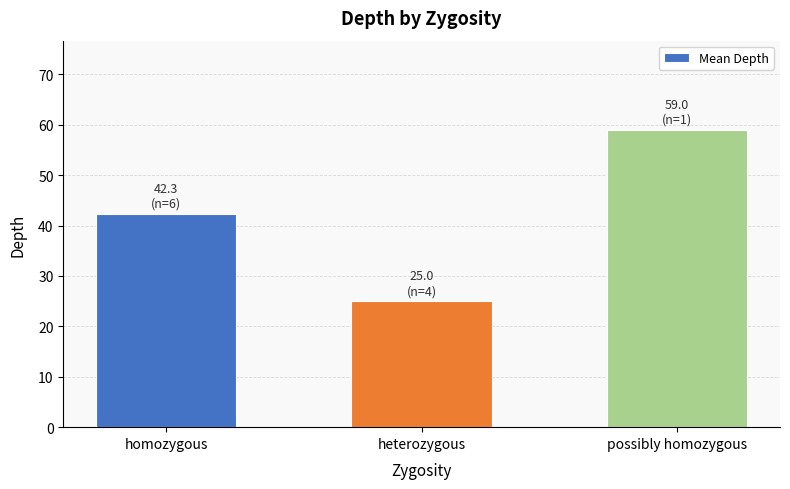

Does the chart contain any negative values?

No